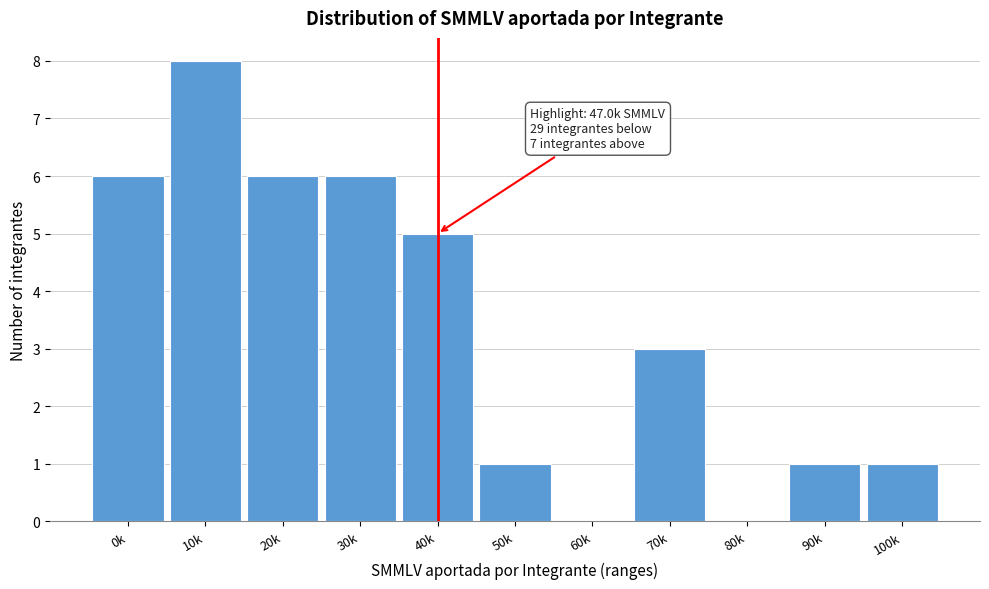

Reading left to right, transcribe all the data shown in this chart.

0k=6	10k=8	20k=6	30k=6	40k=5	50k=1	60k=0	70k=3	80k=0	90k=1	100k=1